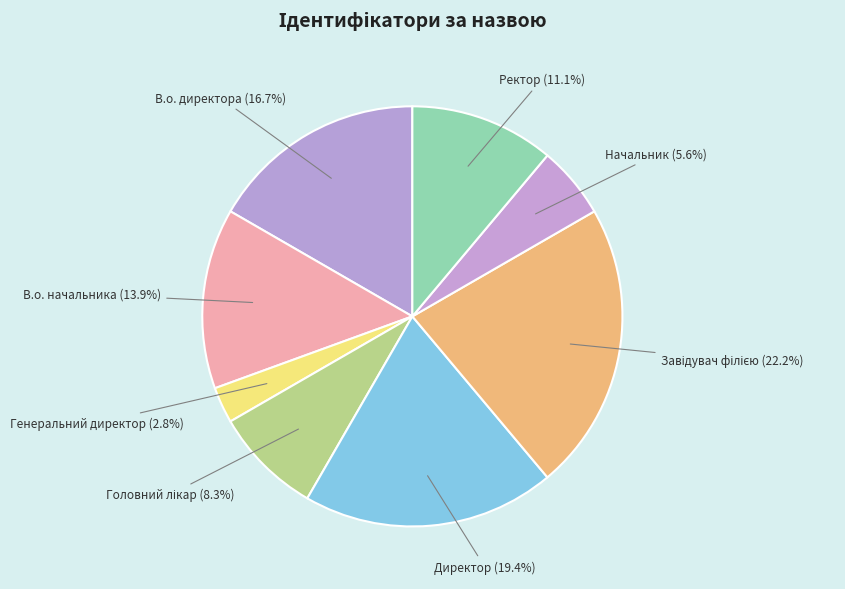

What is the ratio of the value at Начальник to the value at Ректор?

0.5